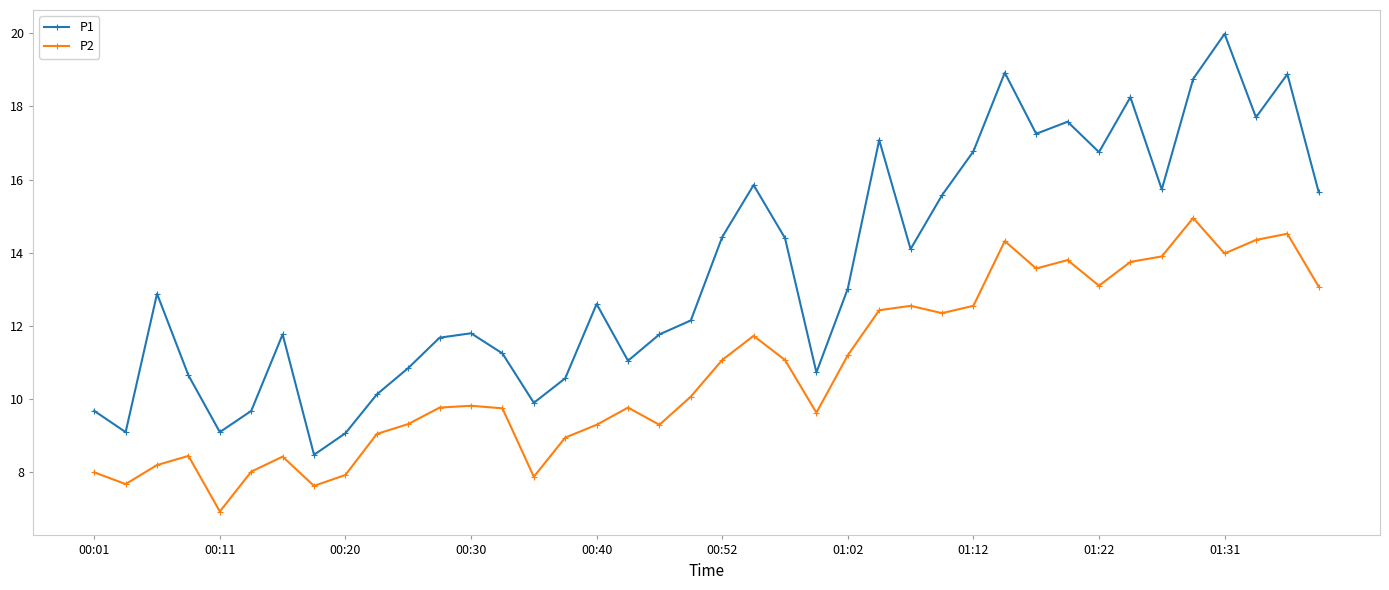

What is the difference between the maximum and minimum values in the P1 series?

11.5